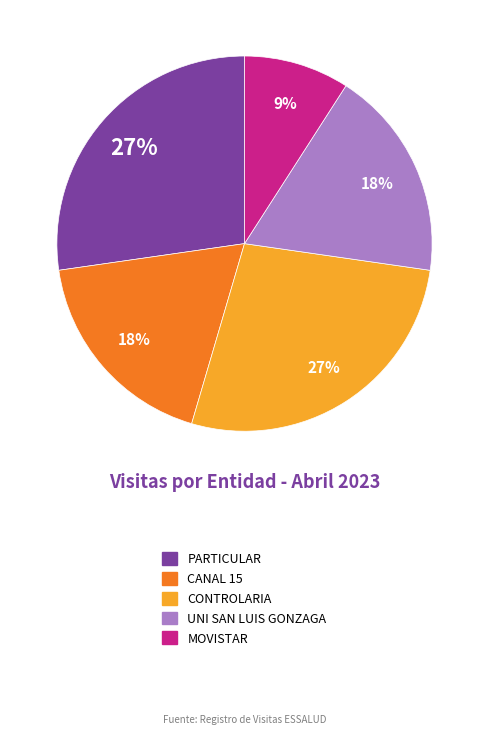

Which category has the smallest portion of the pie?

MOVISTAR